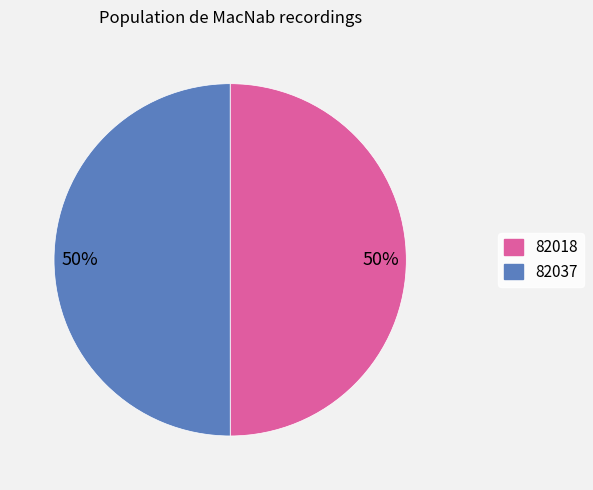

Count the number of slices in the pie.

2